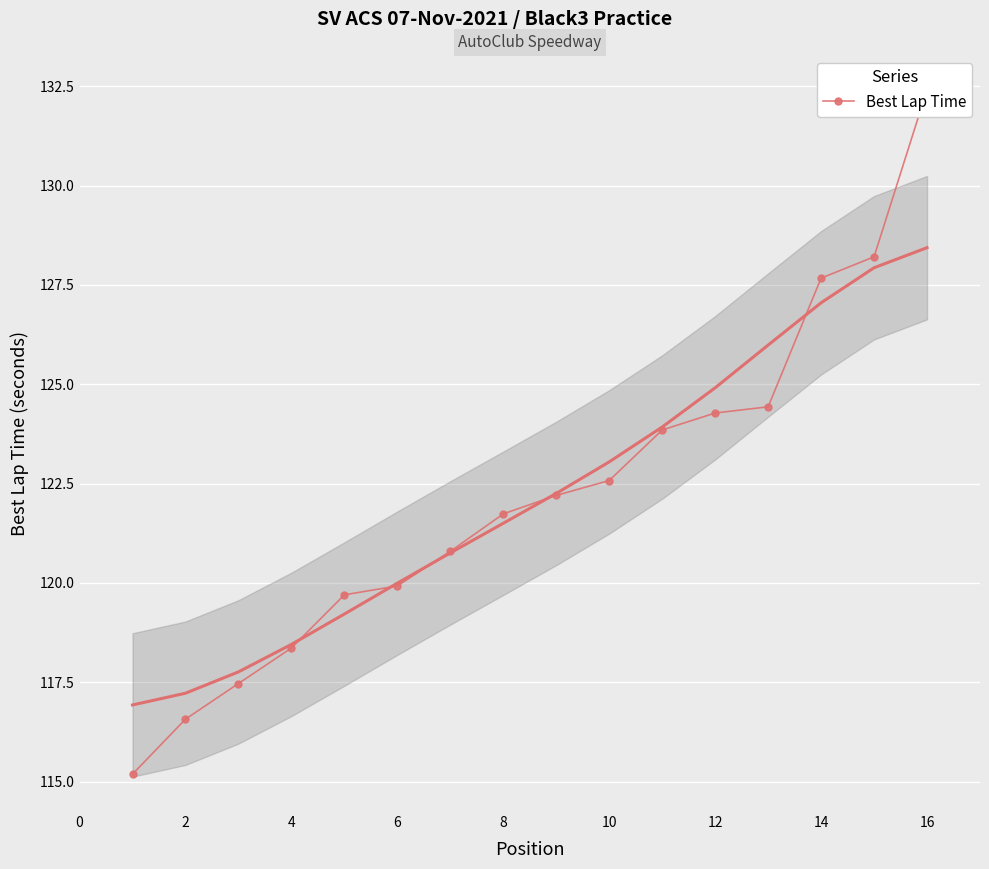

Is it true that the value at 6 is 177.4?

False